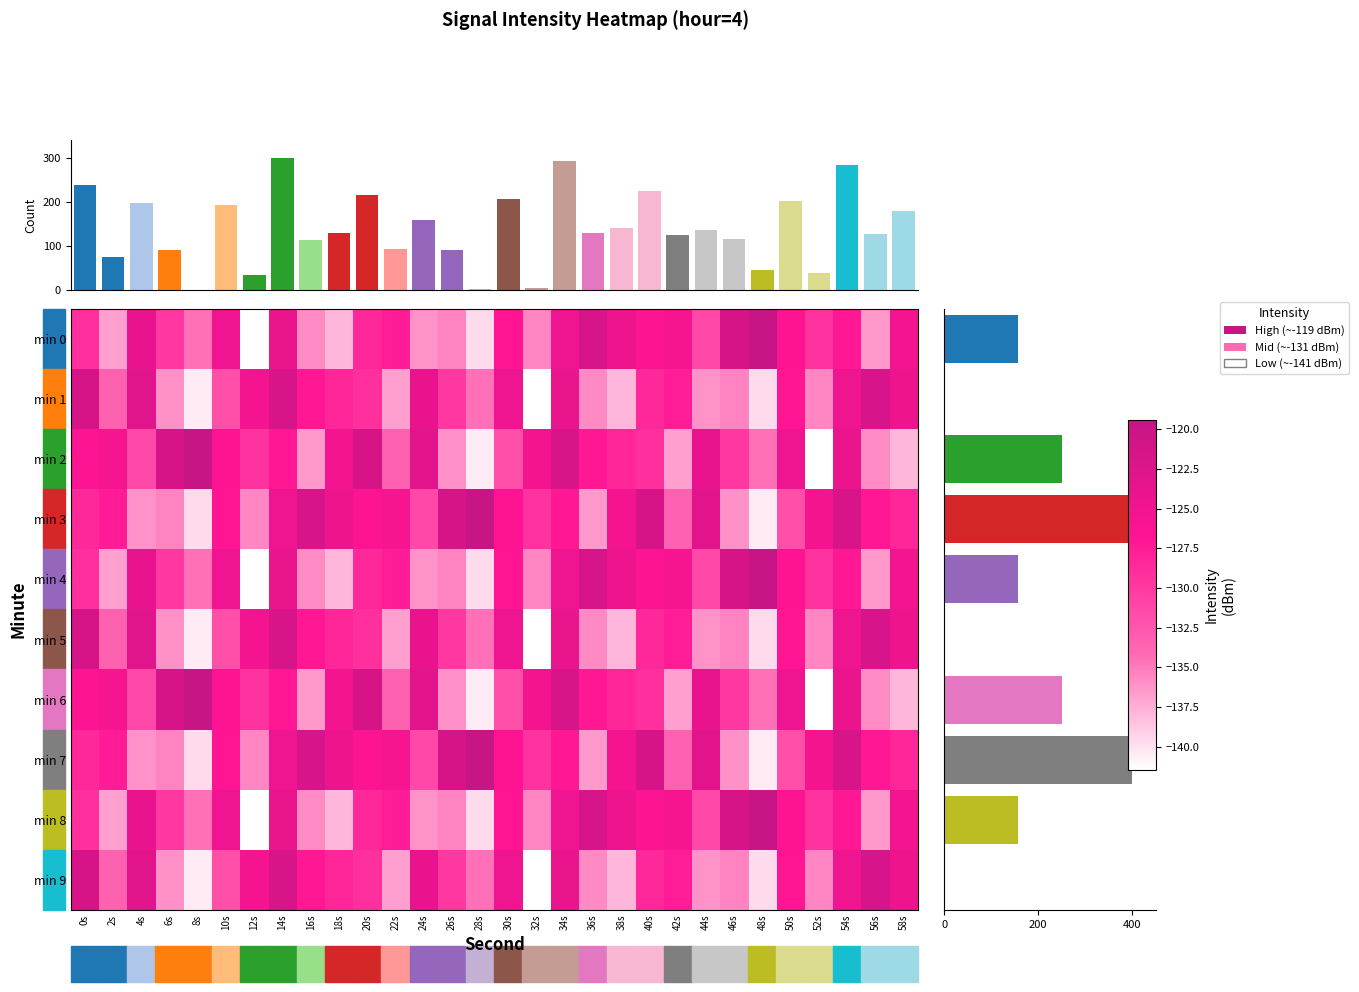

Which series has the largest range (max minus min)?

min 0